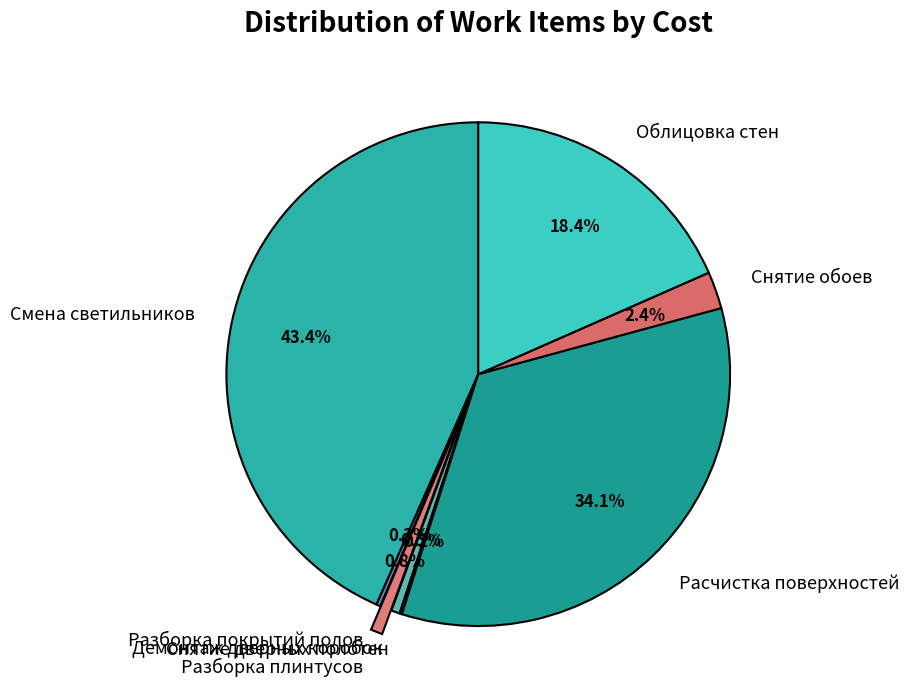

Which category has the biggest portion of the pie?

Смена светильников